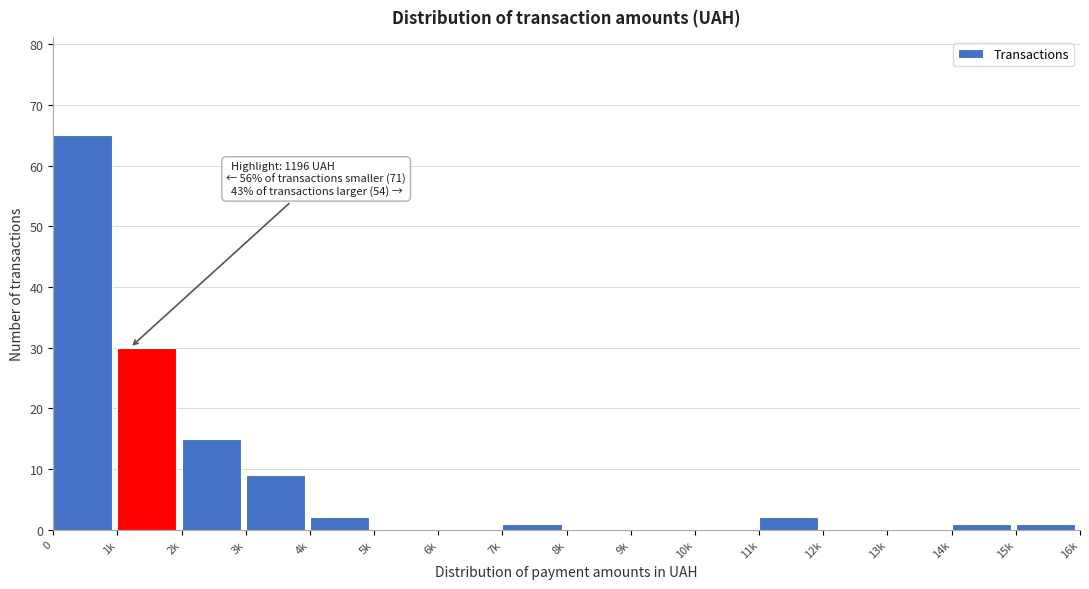

Reading left to right, what are all the values shown in this chart?

0=65	1k=30	2k=15	3k=9	4k=2	5k=0	6k=0	7k=1	8k=0	9k=0	10k=0	11k=2	12k=0	13k=0	14k=1	15k=1